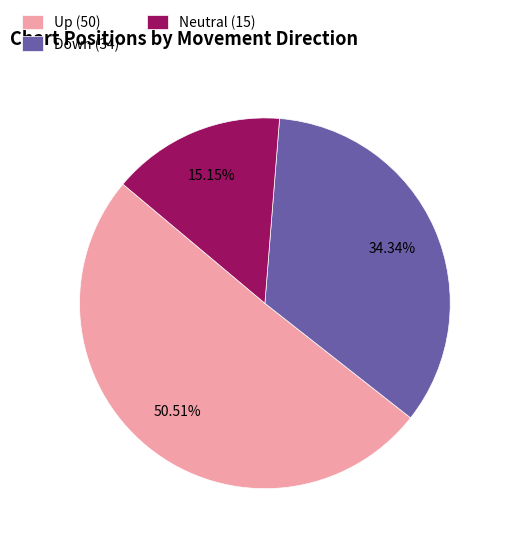

Rank the categories by value from lowest to highest.

Neutral (15), Down (34), Up (50)